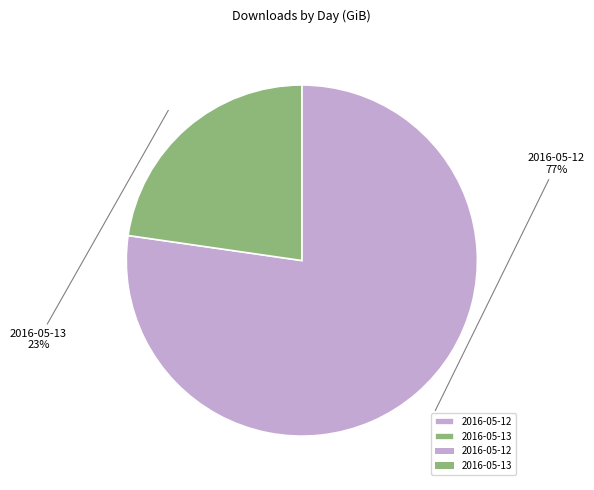

What is the smallest slice in the pie chart?

2016-05-13